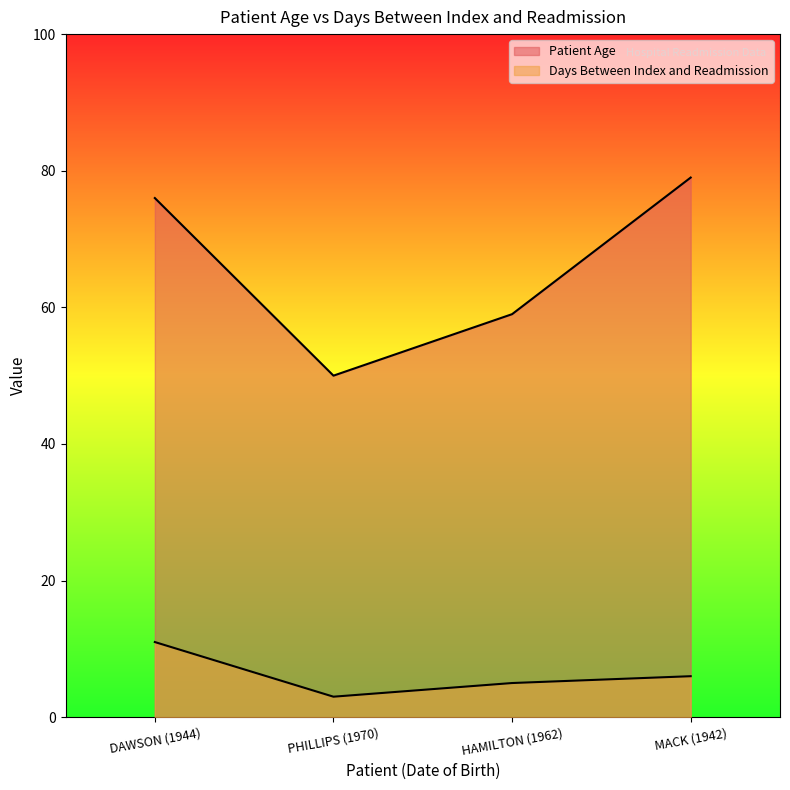

Is the value of Patient Age at HAMILTON (1962) greater than the value of Days Between Index and Readmission at PHILLIPS (1970)?

Yes